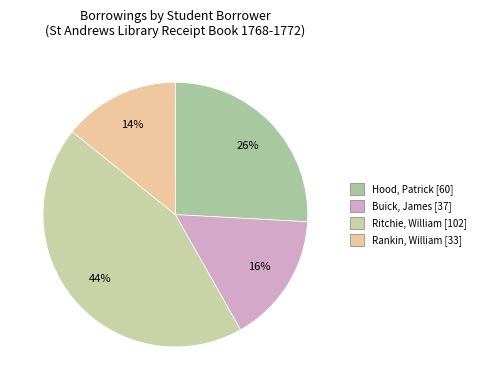

Approximately how many times larger is the value at Hood, Patrick [60] compared to Rankin, William [33]?

1.8